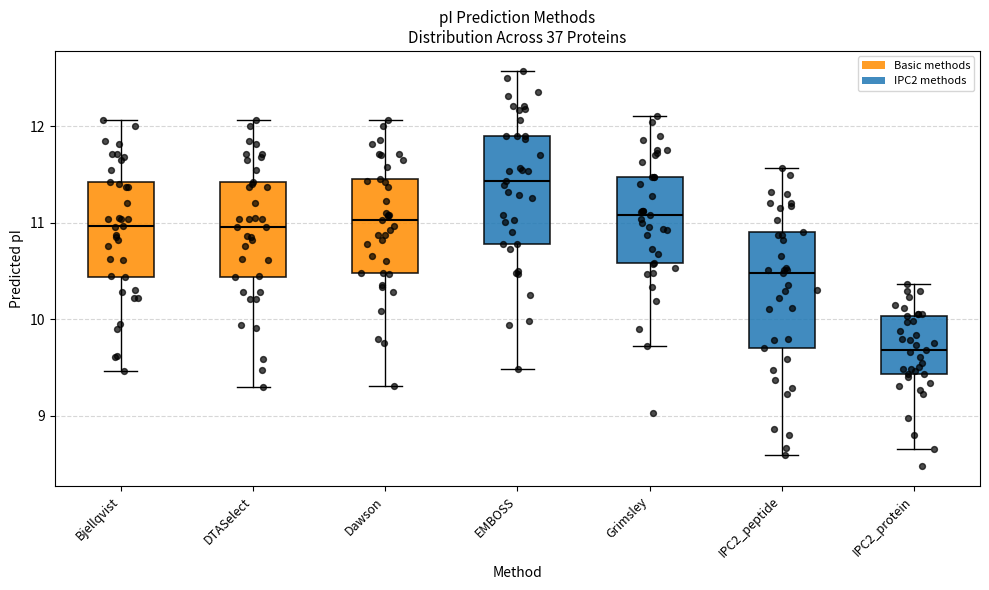

Reading left to right, read every box against the y-axis: the position of its median line, the range the box covers, and the ends of its whiskers. The values are not printed on the chart, so give them approximately, as read against the axis.

Bjellqvist: median 11.0, box 10.4 to 11.4, whiskers 9.5 to 12.1
DTASelect: median 11.0, box 10.4 to 11.4, whiskers 9.3 to 12.1
Dawson: median 11.0, box 10.5 to 11.4, whiskers 9.3 to 12.1
EMBOSS: median 11.4, box 10.8 to 11.9, whiskers 9.5 to 12.6
Grimsley: median 11.1, box 10.6 to 11.5, whiskers 9.7 to 12.1
IPC2_peptide: median 10.5, box 9.7 to 10.9, whiskers 8.6 to 11.6
IPC2_protein: median 9.7, box 9.4 to 10.0, whiskers 8.7 to 10.4